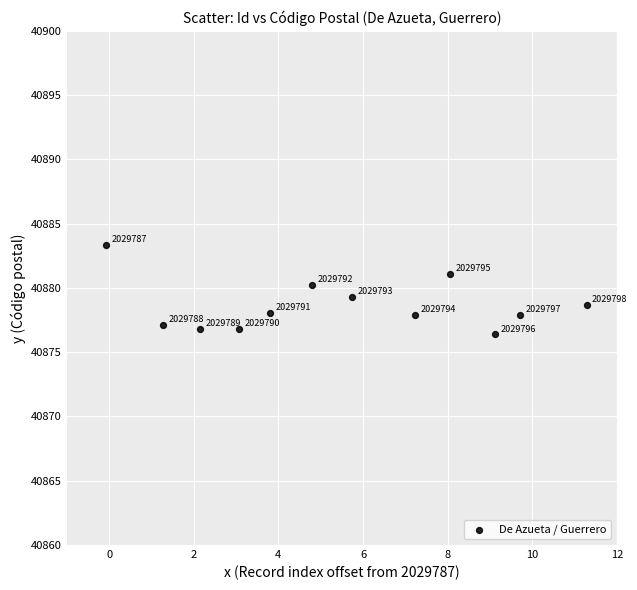

What is the range of X values (max minus min)?

11.4